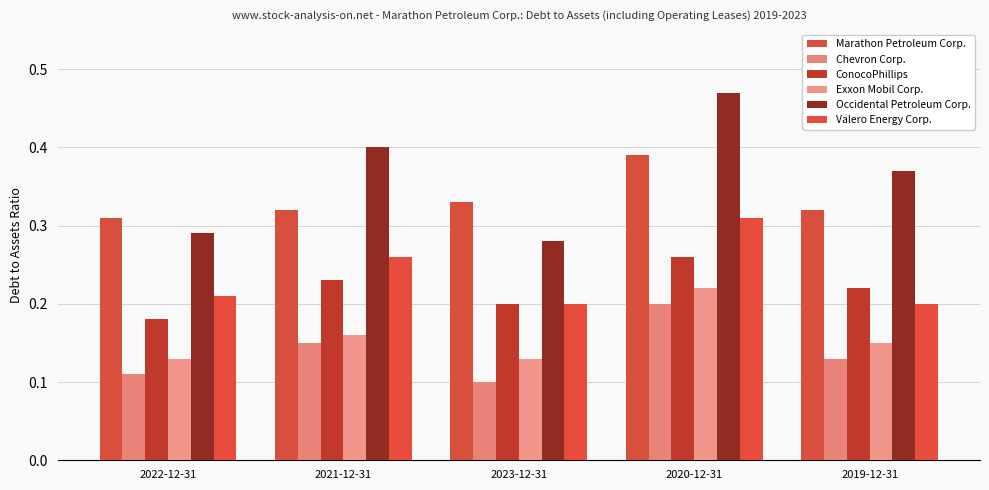

What is the total value across all series at 2021-12-31?

1.5